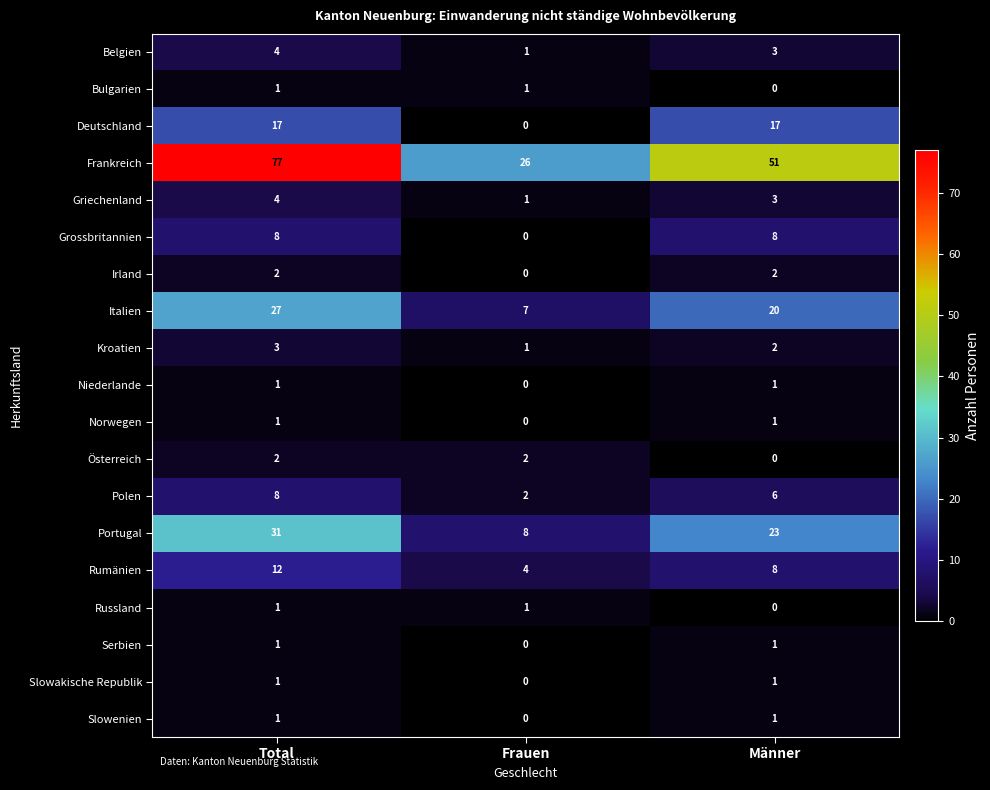

List the labels in order of Rumänien value, largest first.

Total, Männer, Frauen